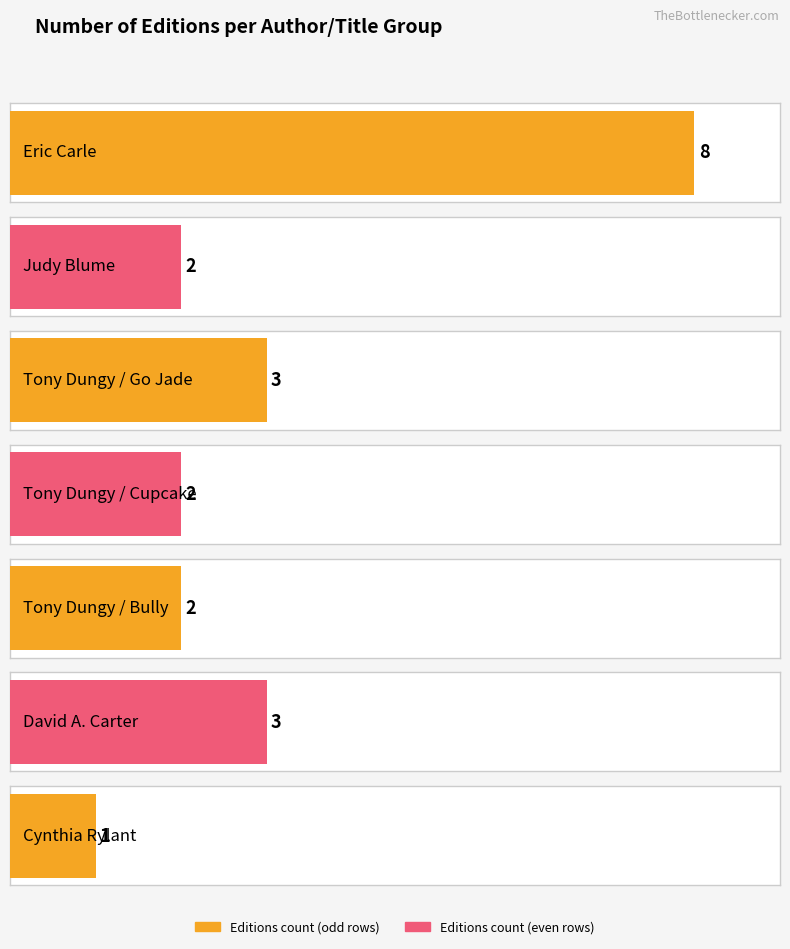

What is the difference between the values at Tony Dungy / Cupcake and Tony Dungy / Go Jade?

1